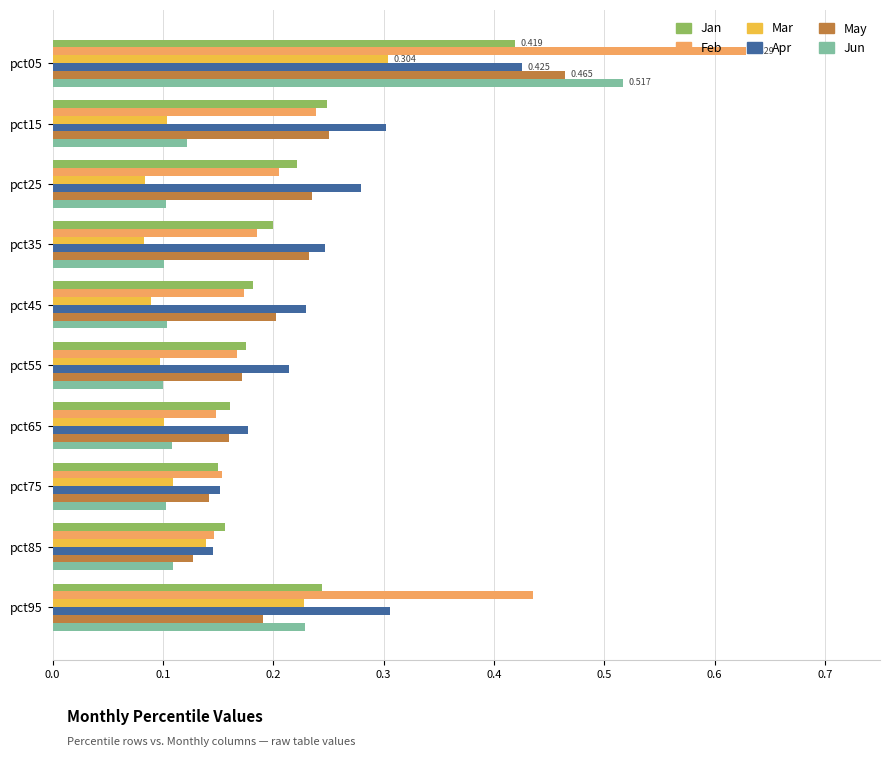

Is the value of Jun at pct15 greater than the value of Feb at pct75?

No